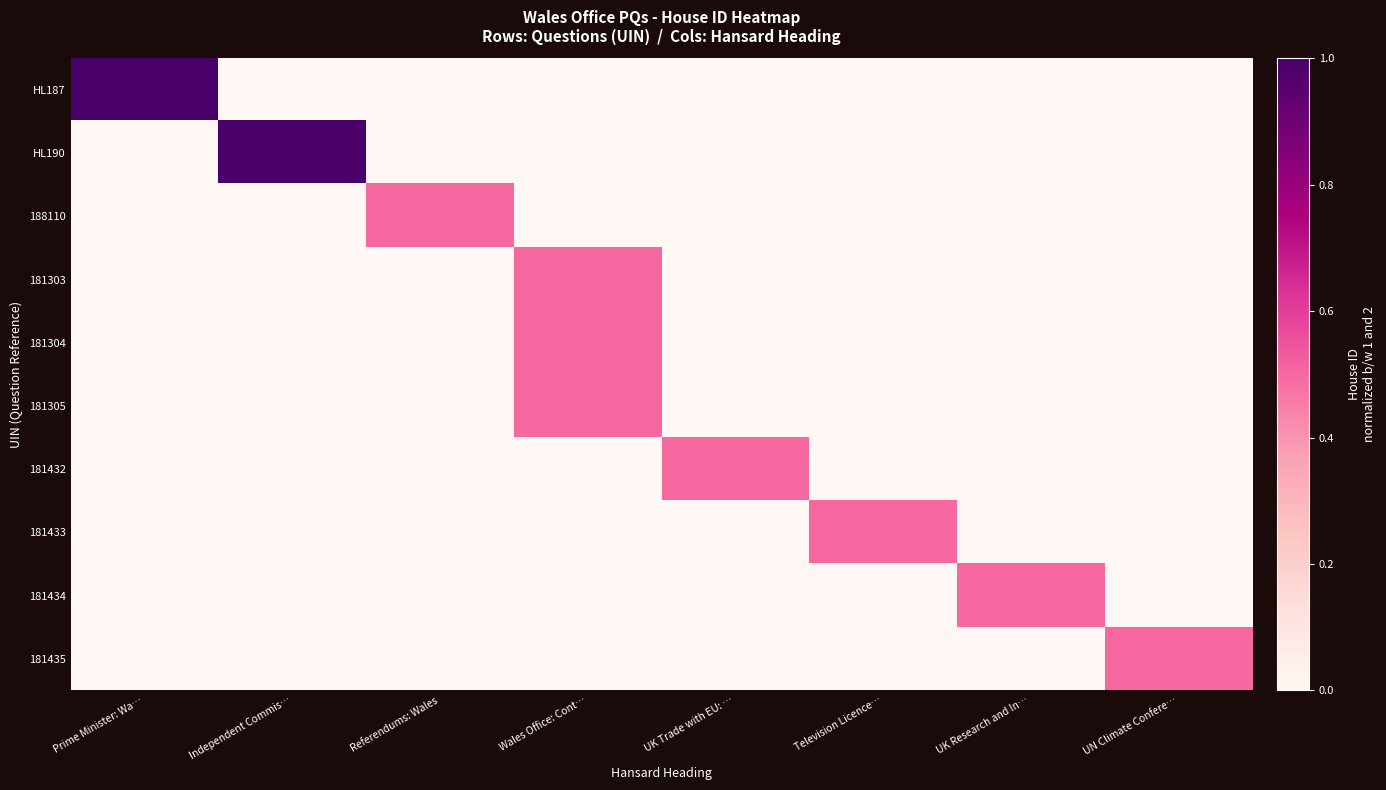

Which has a higher value, Referendums: Wales or UK Trade with EU: …?

Referendums: Wales